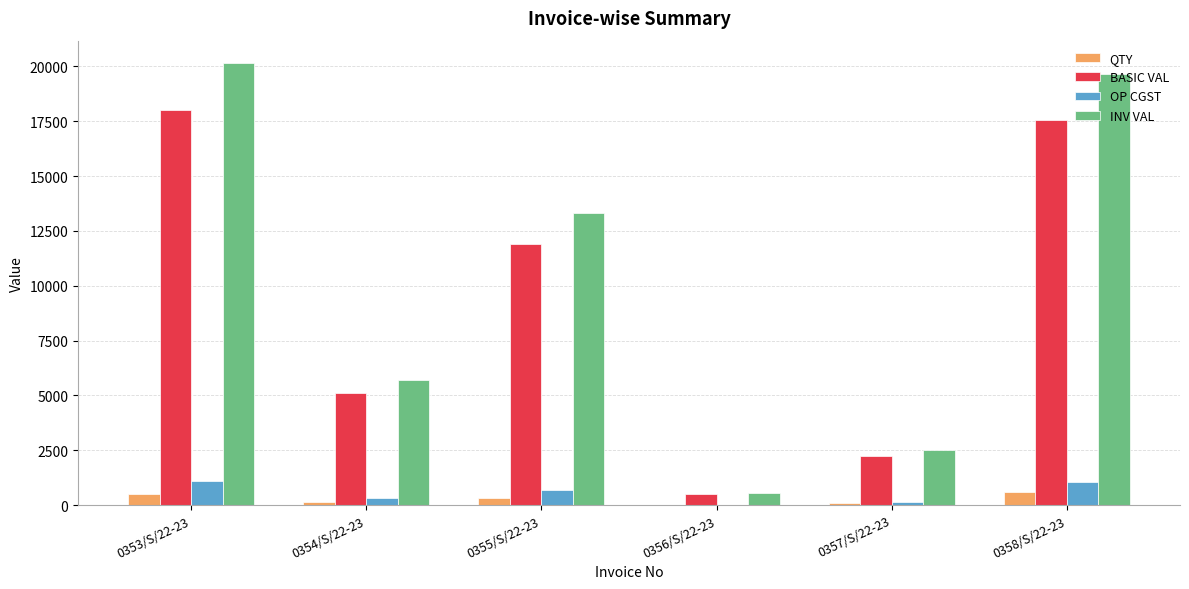

What is the greatest value displayed?

20160.0